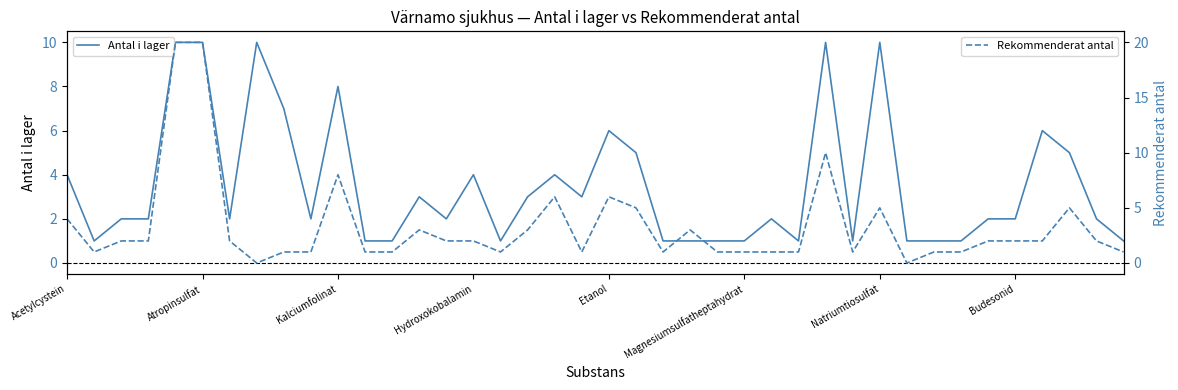

Which series ends up on top after the final intersection of Rekommenderat antal and Antal i lager?

Antal i lager